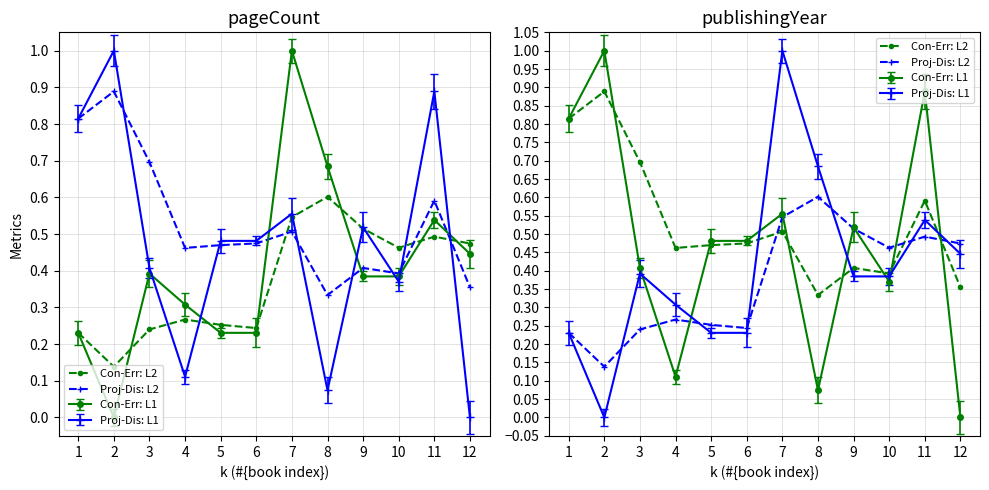

Is it true that Proj-Dis: L2 equals 0.2 at 12?

False